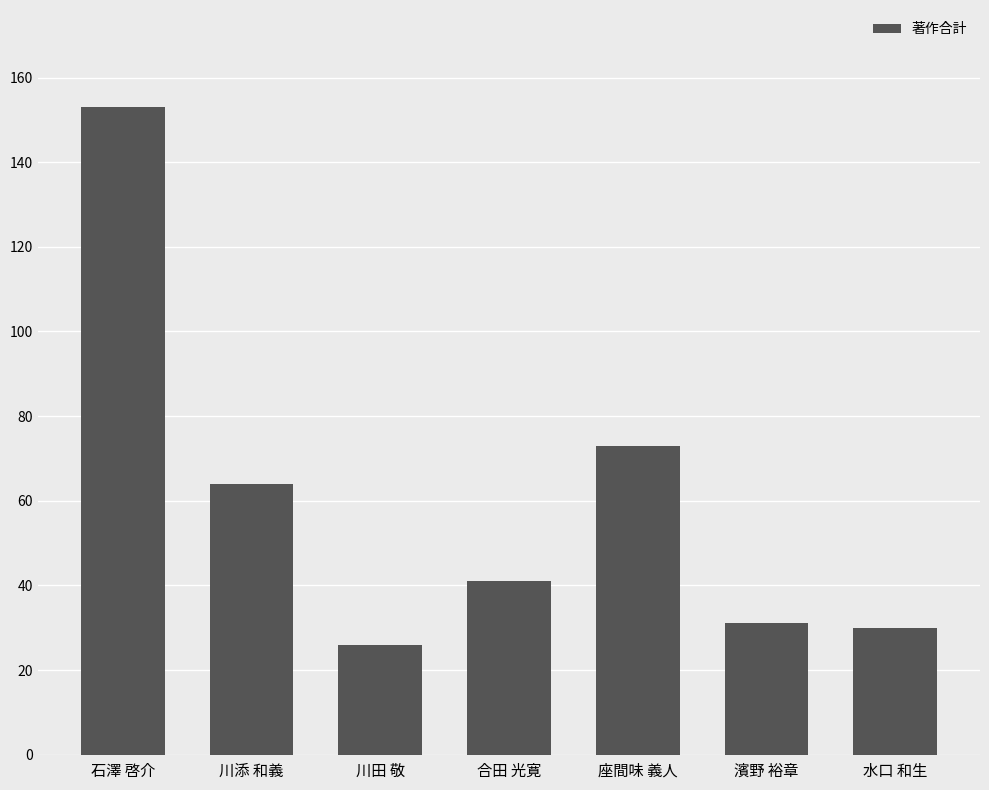

What is the smallest value displayed?

26